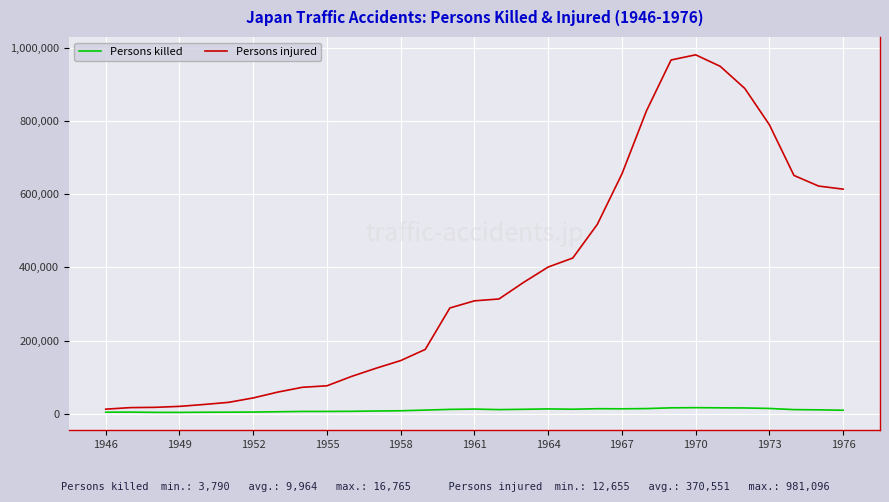

True or false: Persons injured has more than 0 points higher than both neighbors.

True